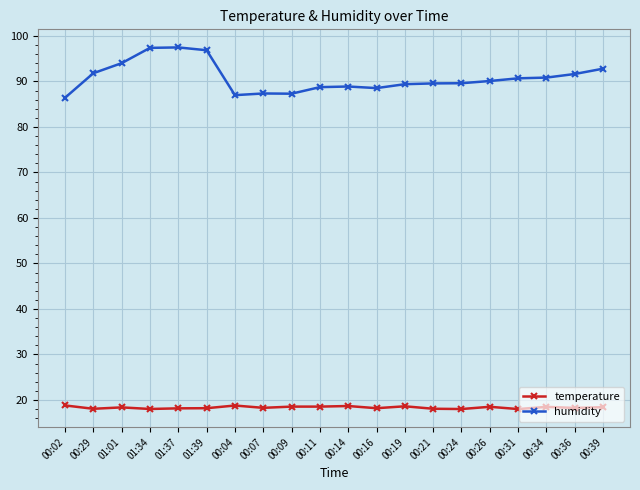

What is the smallest value displayed?

18.0